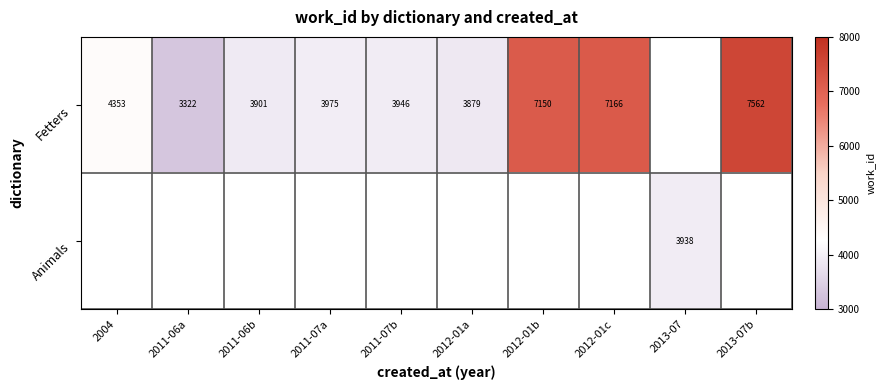

Is the value of Animals at 2013-07 greater than the value of Fetters at 2012-01a?

Yes